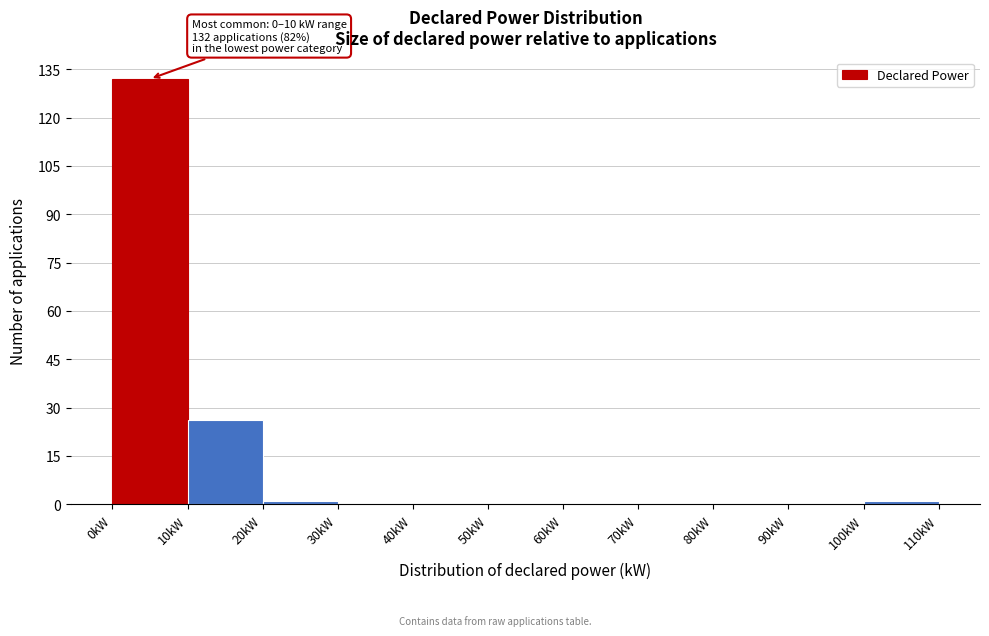

Over which range of the x-axis is the bar tallest?

0 to 10